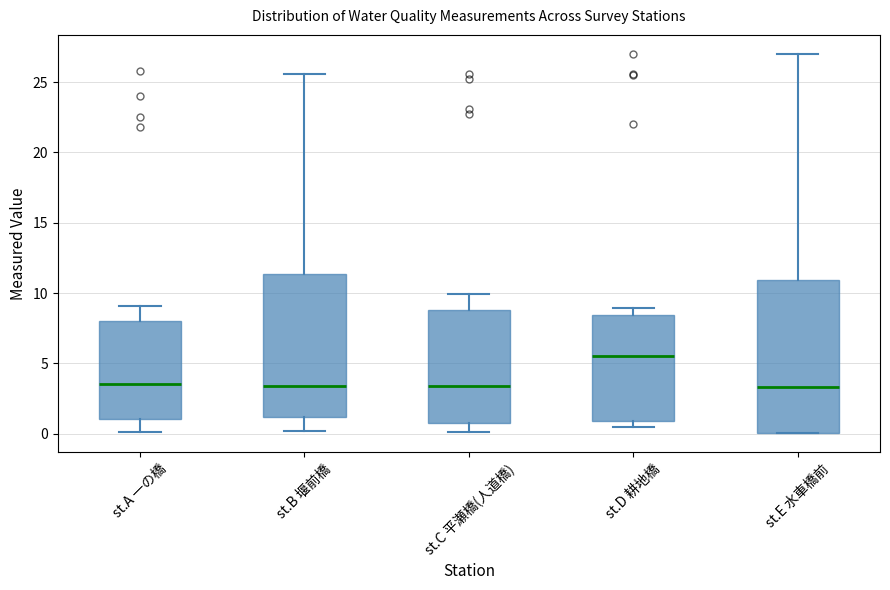

Reading left to right, read every box against the y-axis: the position of its median line, the range the box covers, and the ends of its whiskers. The values are not printed on the chart, so give them approximately, as read against the axis.

st.A 一の橋: median 3.5, box 1.0 to 8.0, whiskers 0.0 to 9.0
st.B 堰前橋: median 3.5, box 1.0 to 11.5, whiskers 0.0 to 25.5
st.C 平瀬橋(人道橋): median 3.5, box 1.0 to 9.0, whiskers 0.0 to 10.0
st.D 耕地橋: median 5.5, box 1.0 to 8.5, whiskers 0.5 to 9.0
st.E 水車橋前: median 3.5, box 0.0 to 11.0, whiskers 0.0 to 27.0